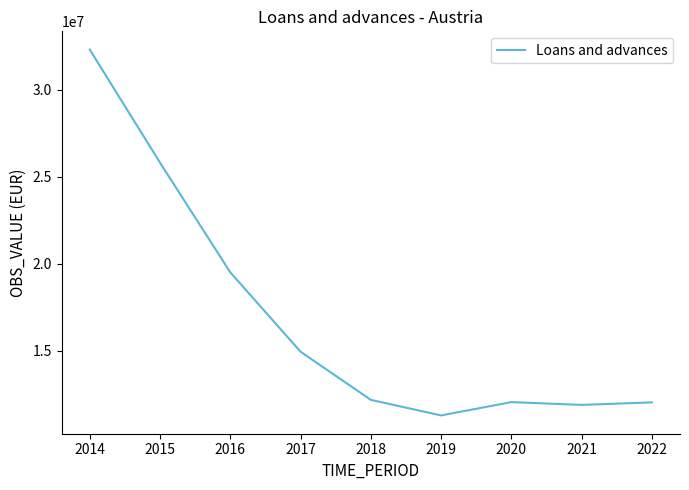

What is the difference between the maximum and minimum values?

21041813